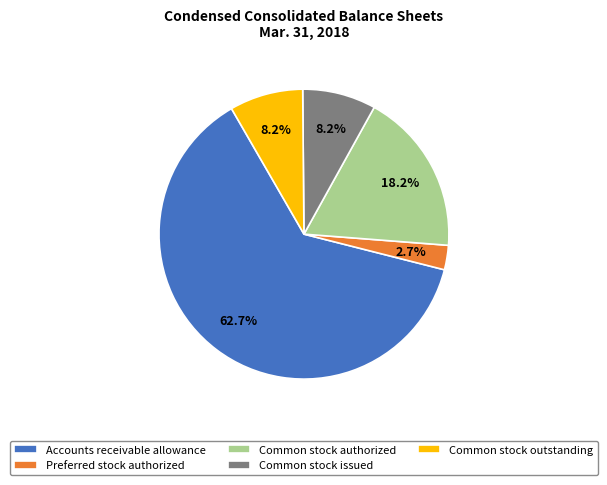

To the nearest percent, what portion does Common stock outstanding represent?

8%